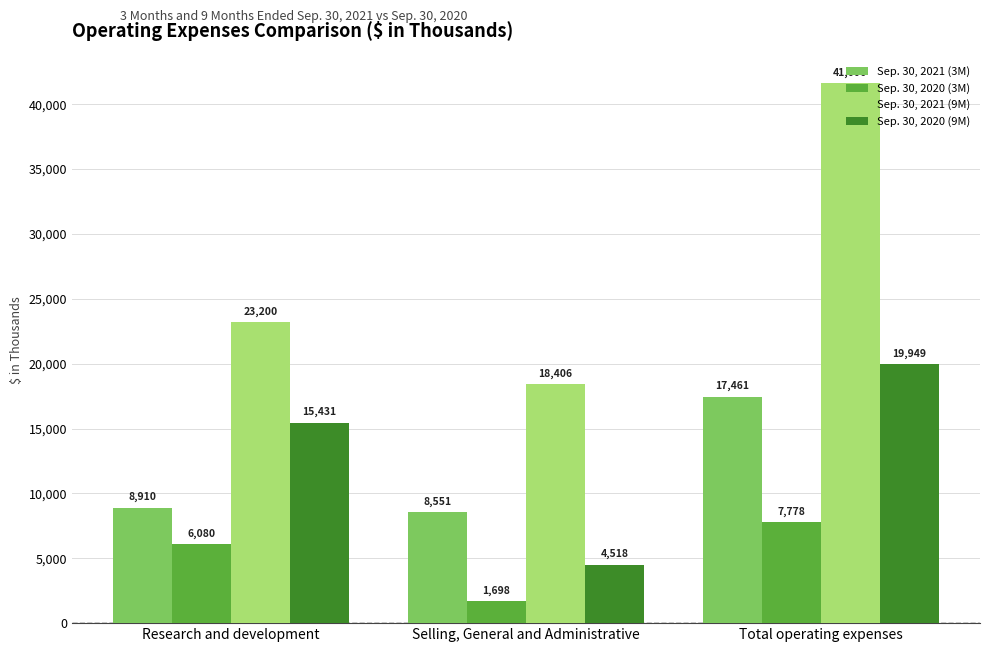

What value does the Sep. 30, 2020 (3M) series have at Total operating expenses, to the nearest 50?

7800